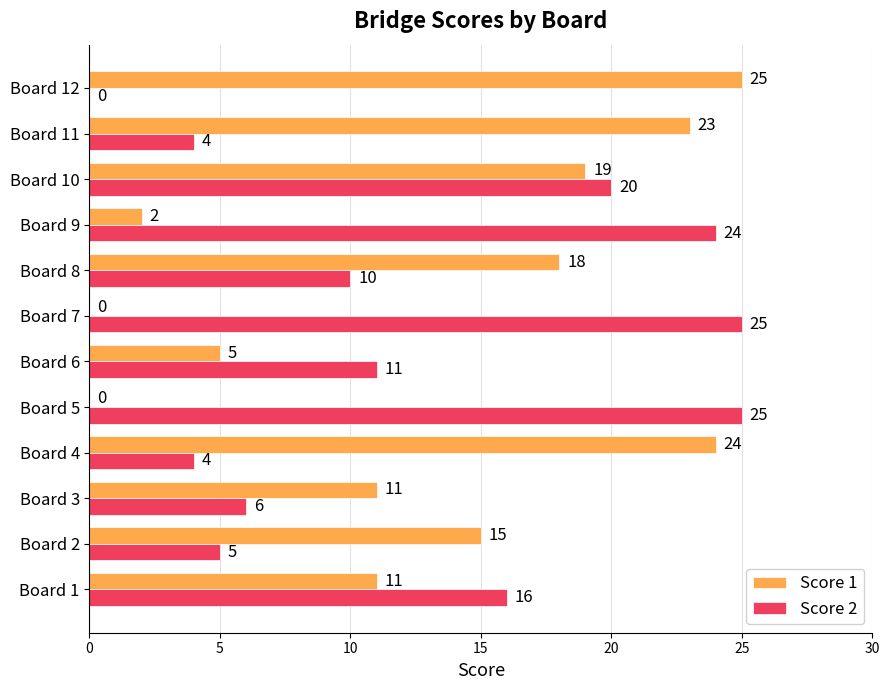

Where is Score 2 nearest to the value 12?

Board 6